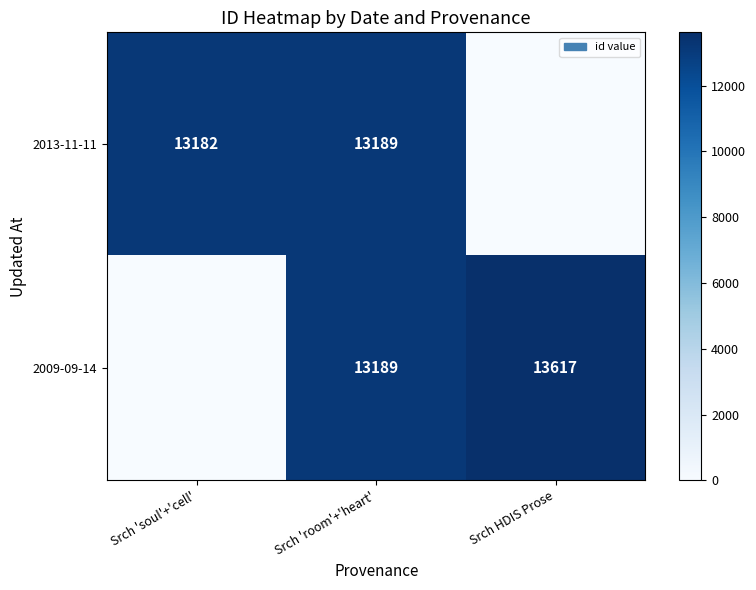

What is the spread (max minus min) of values at Srch 'soul'+'cell'?

13182